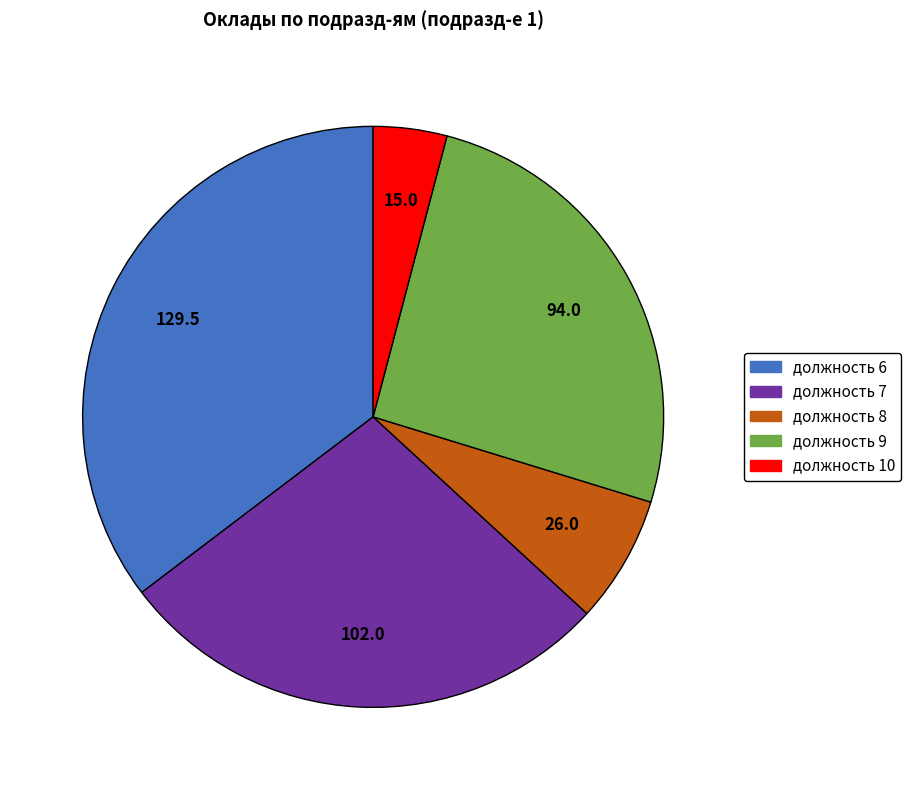

Between должность 10 and должность 8, which is larger?

должность 8